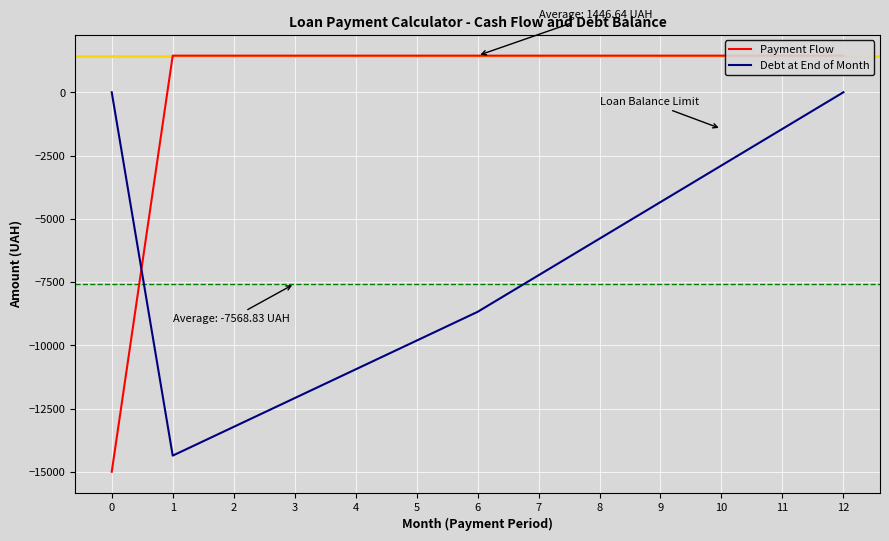

At which category does Debt at End of Month reach its first local valley?

1